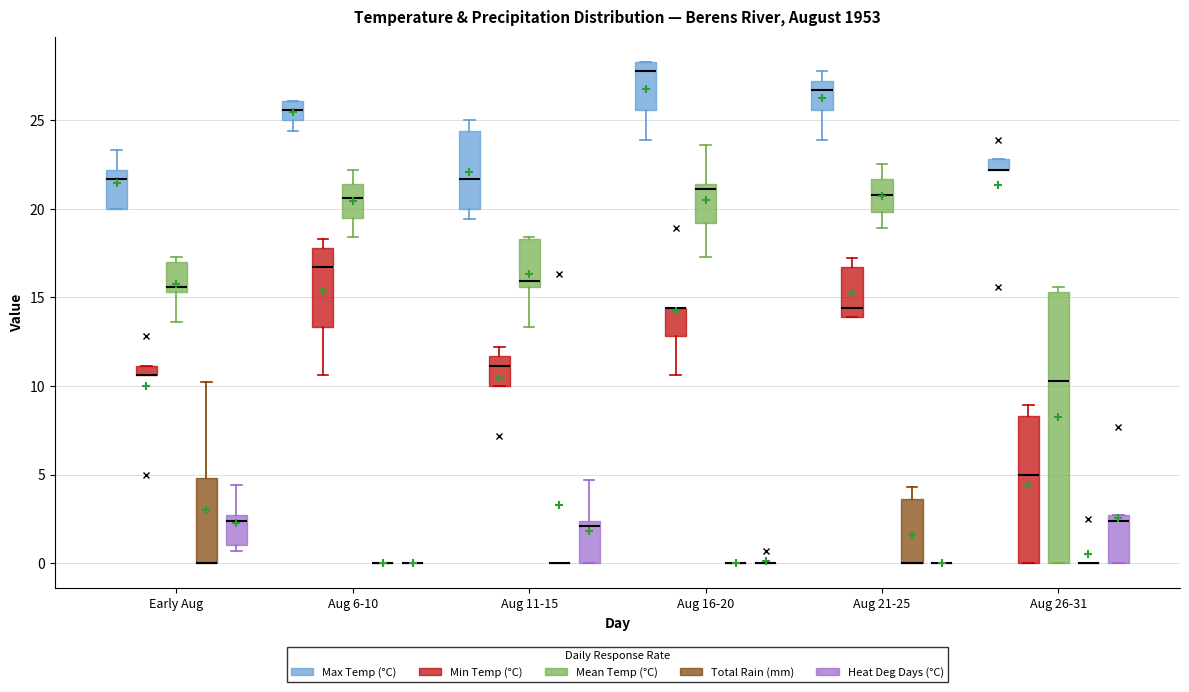

Comparing the boxes themselves (not the whiskers), which one is the tallest?

Aug 26-31 (Mean Temp (°C))